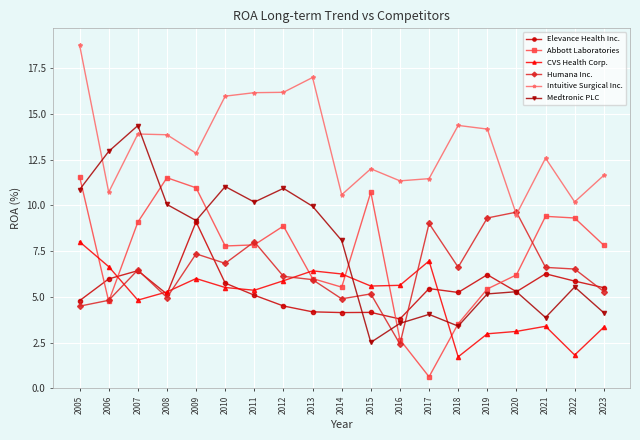

What is the difference between the highest and lowest values at 2007?

9.5